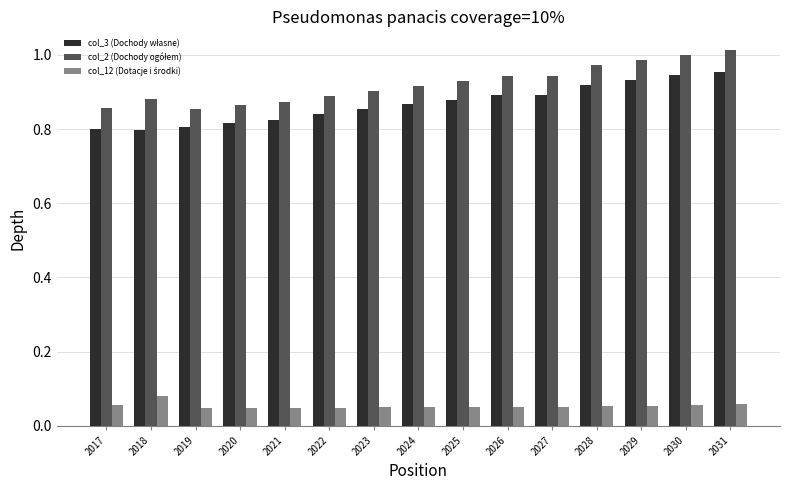

What is the total value across all series at 2023?

1.8